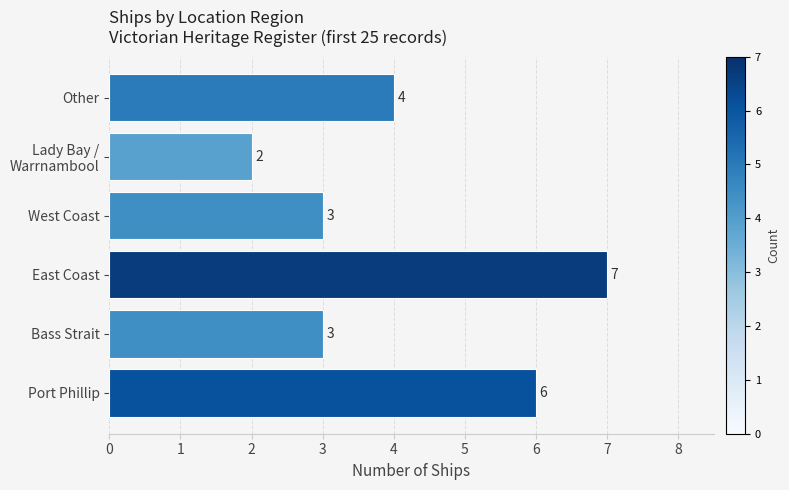

Which category has the highest value across all series?

East Coast